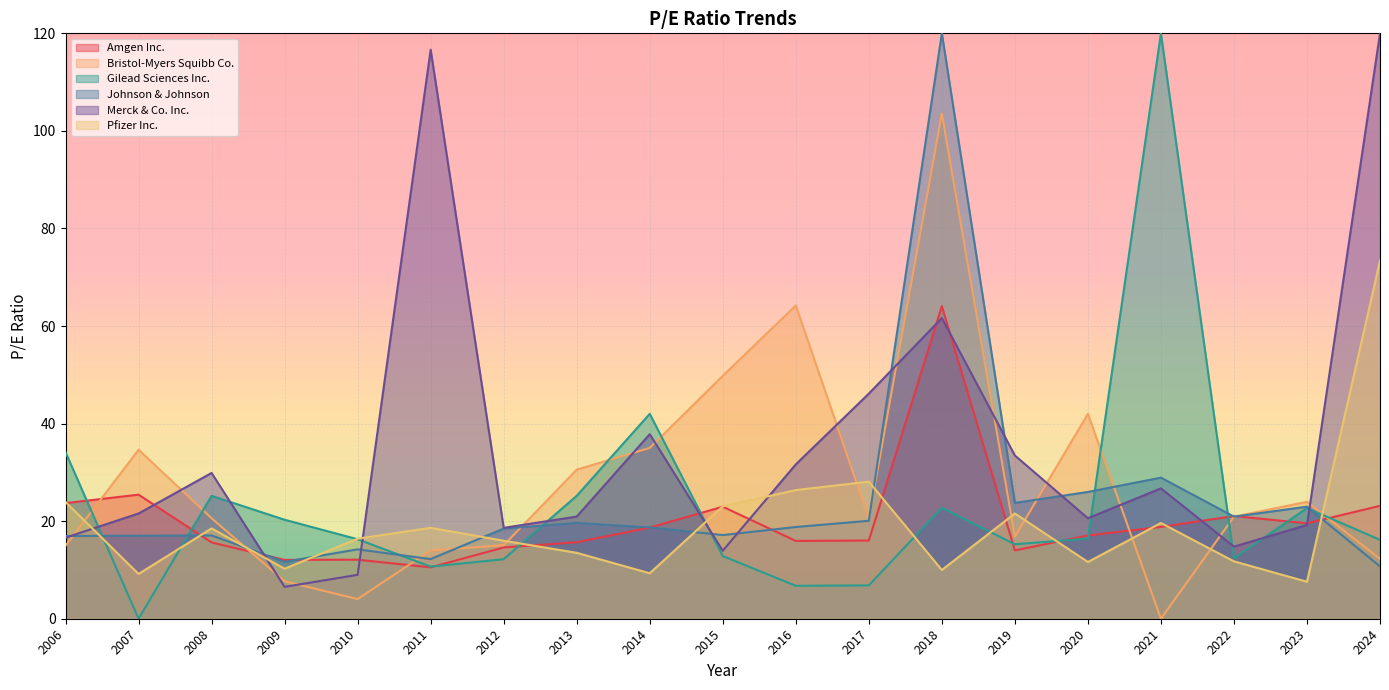

At which label is Bristol-Myers Squibb Co. closest to 51?

2015